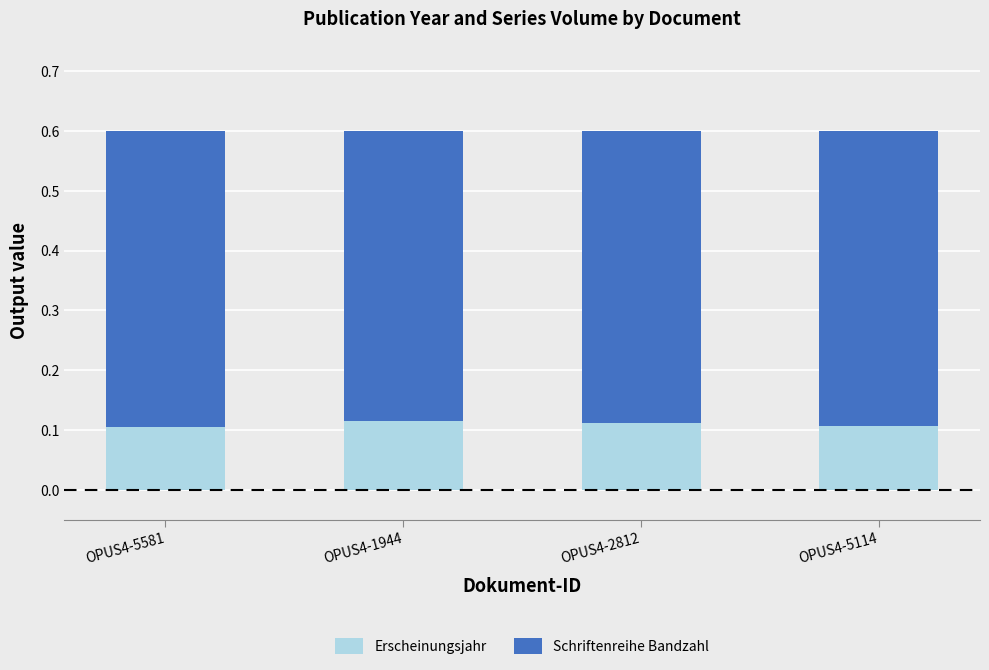

Count the Erscheinungsjahr values in the range 0 to 1.

4